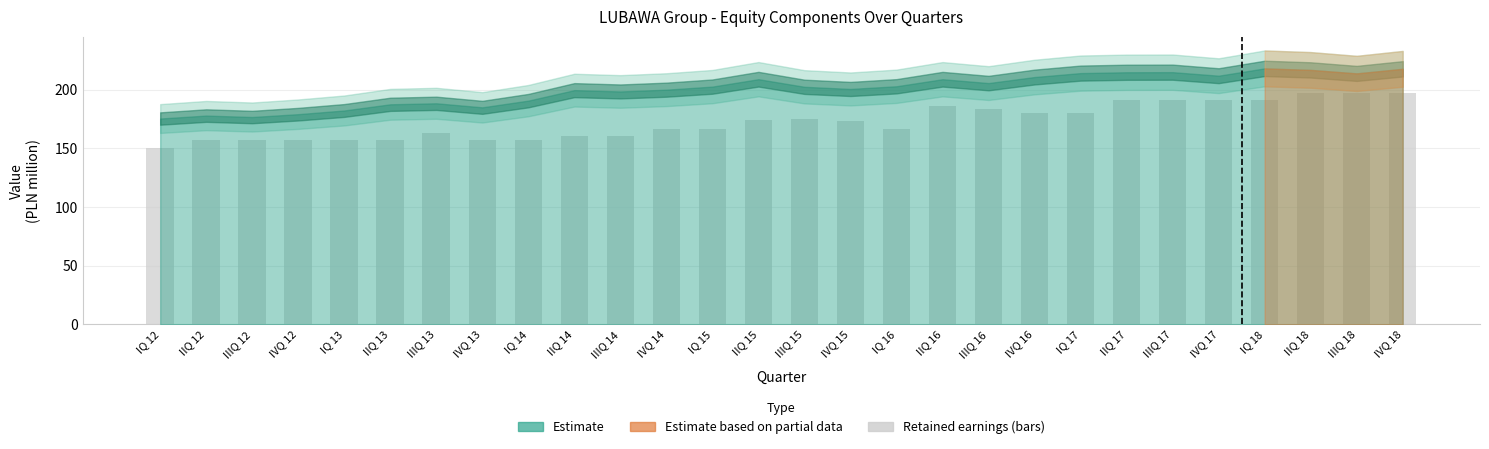

The value at IQ 12 is 150.4. True or false?

True